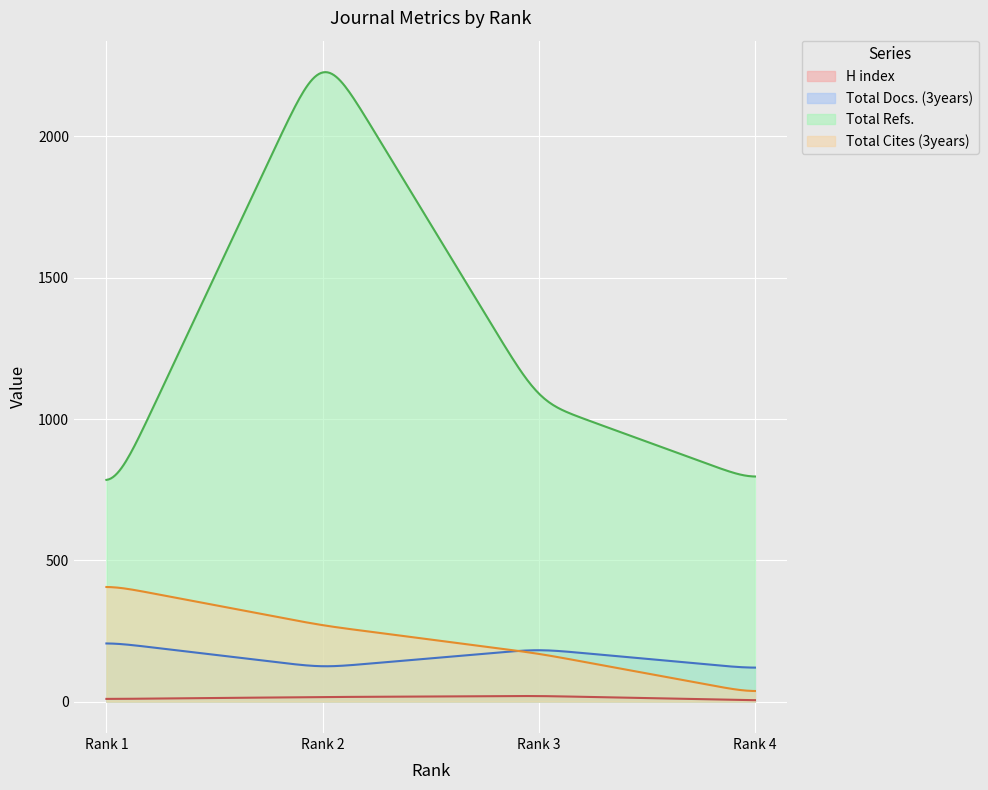

The value of Total Docs. (3years) at Rank 1 is 132. True or false?

False